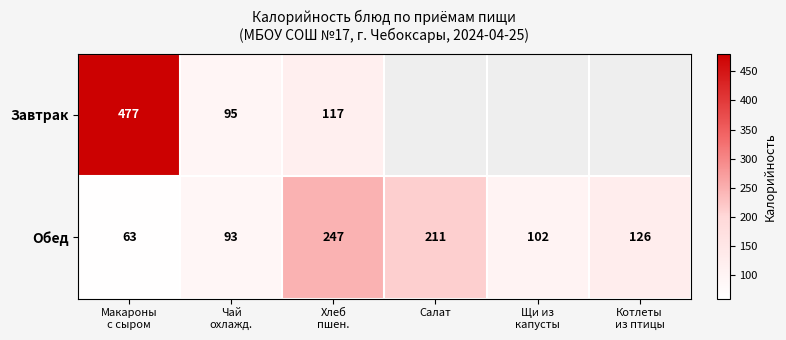

At which category does the chart reach its minimum across all series?

Макароны
с сыром